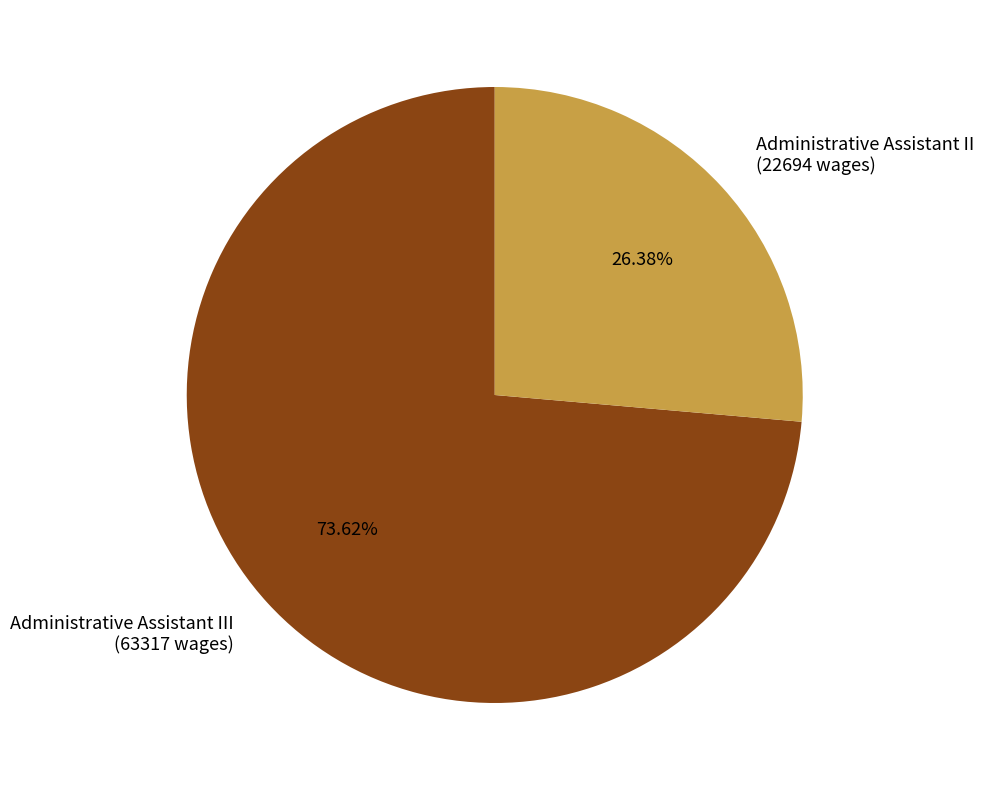

Count the number of slices in the pie.

2